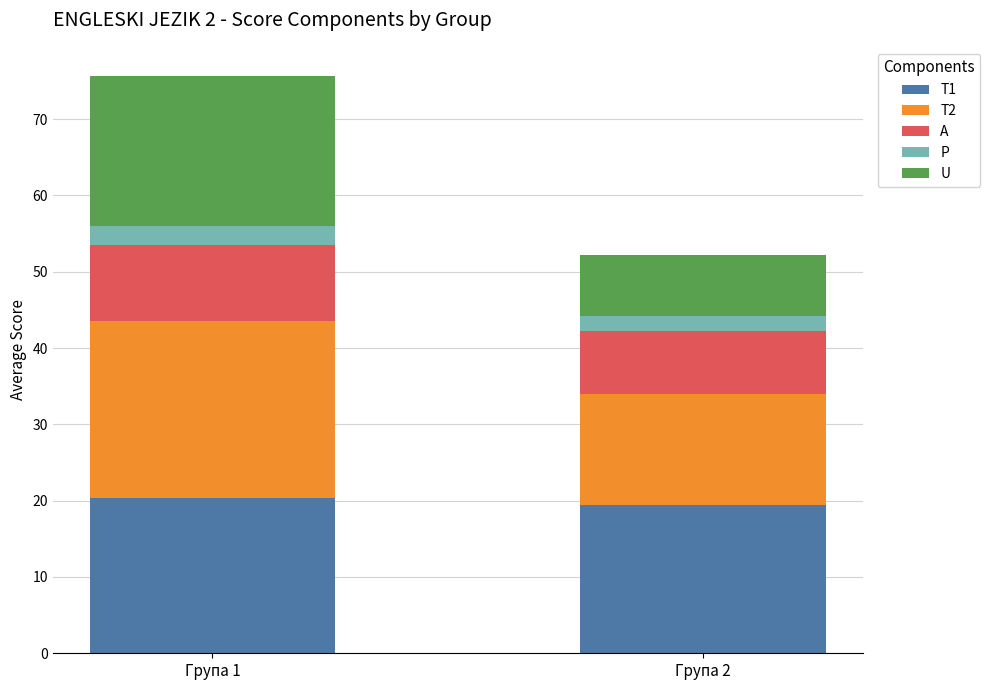

How many distinct data groups are displayed?

5